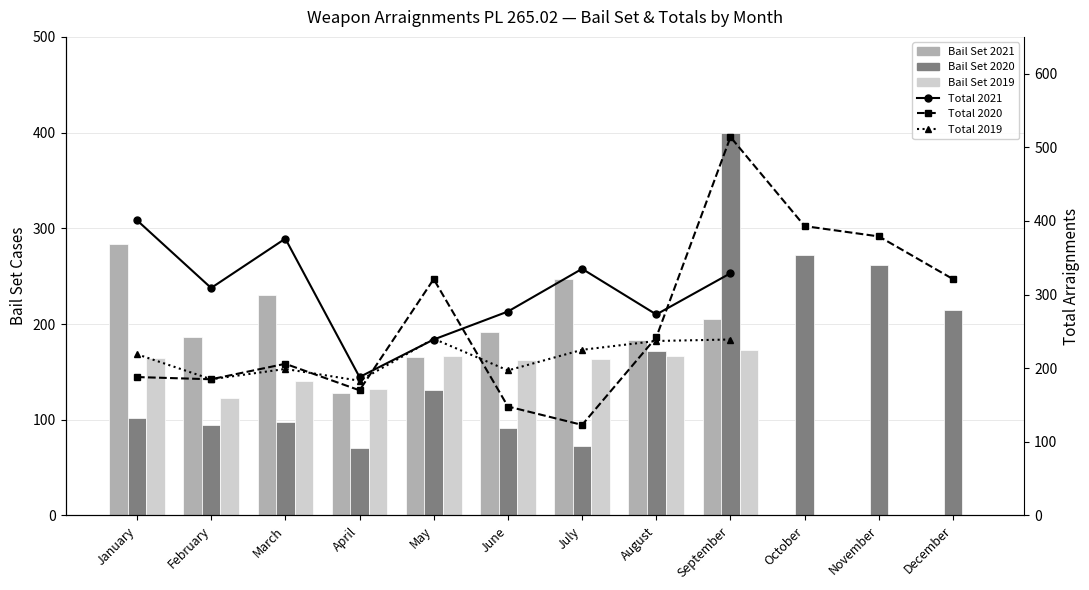

What is the difference between the Bail Set 2019 values at September and November?

173.0